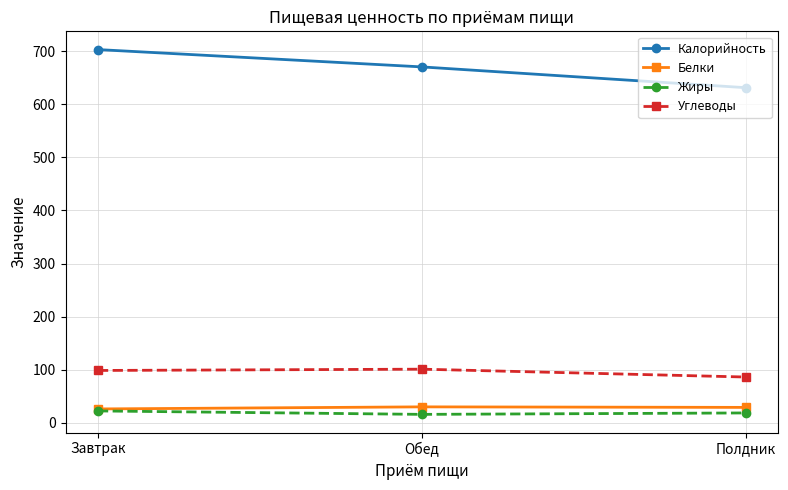

What is the sum of the Углеводы values at Завтрак and Полдник?

185.1